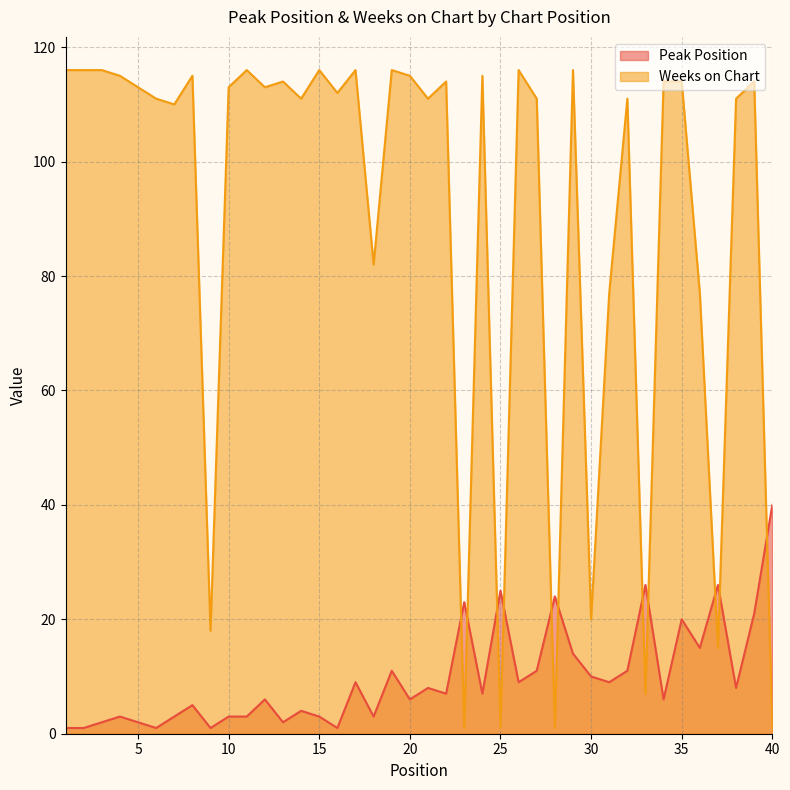

Rank the series at 24 from highest to lowest value.

Weeks on Chart, Peak Position